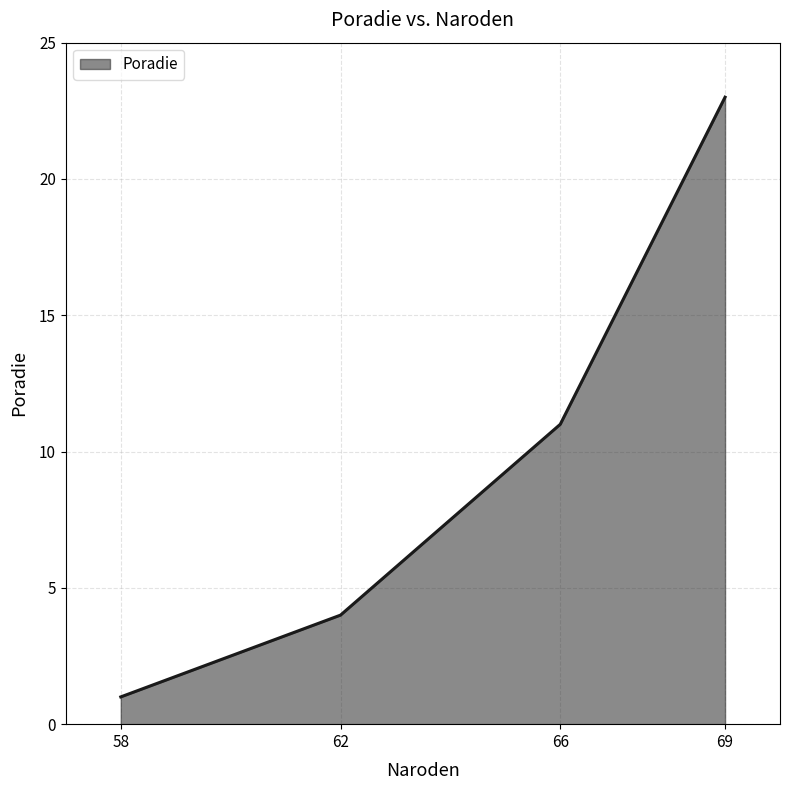

True or false: there are more than 2 points higher than both neighbors.

False